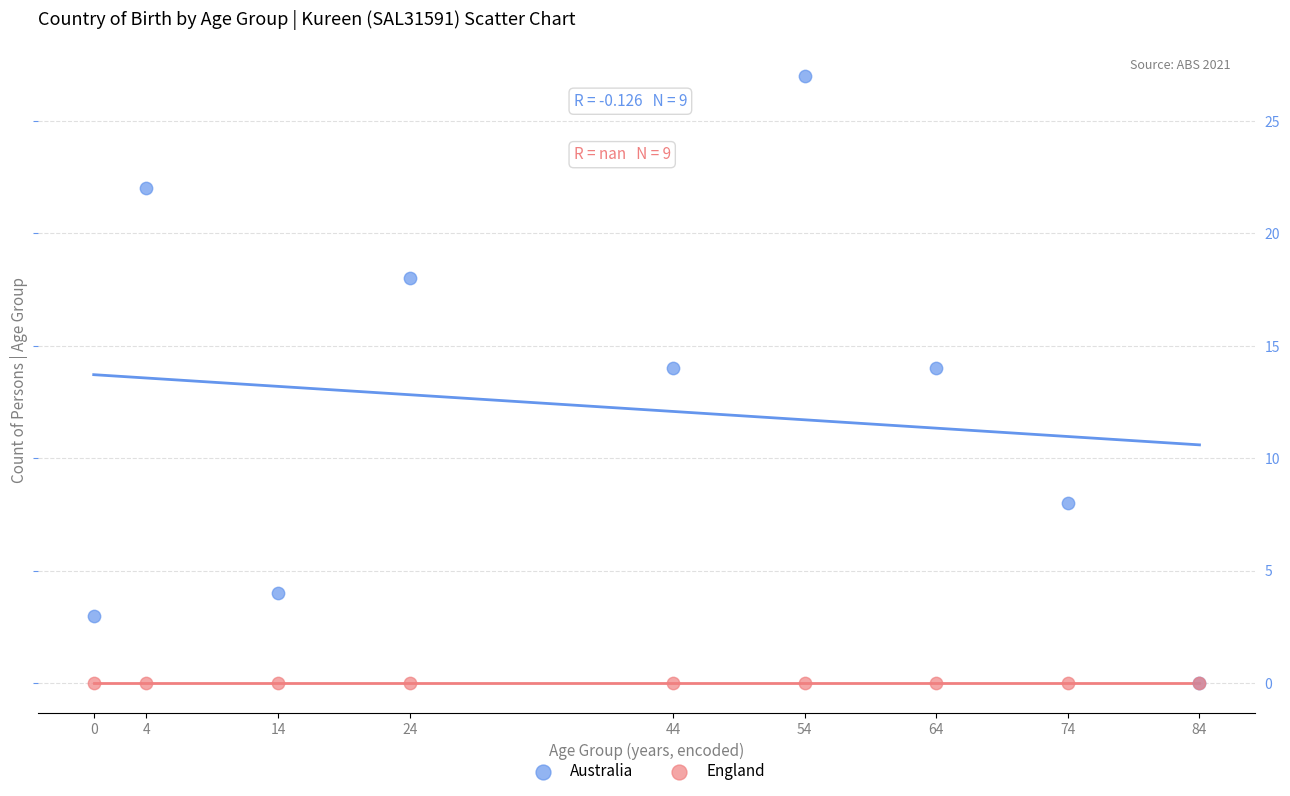

Which series contains the highest Y value?

Australia